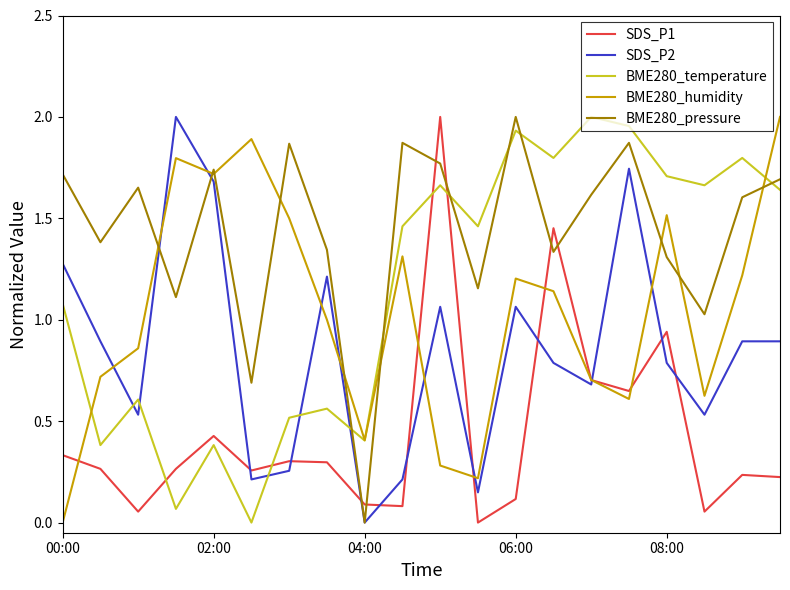

How many interior local peaks does the BME280_pressure series have?

6